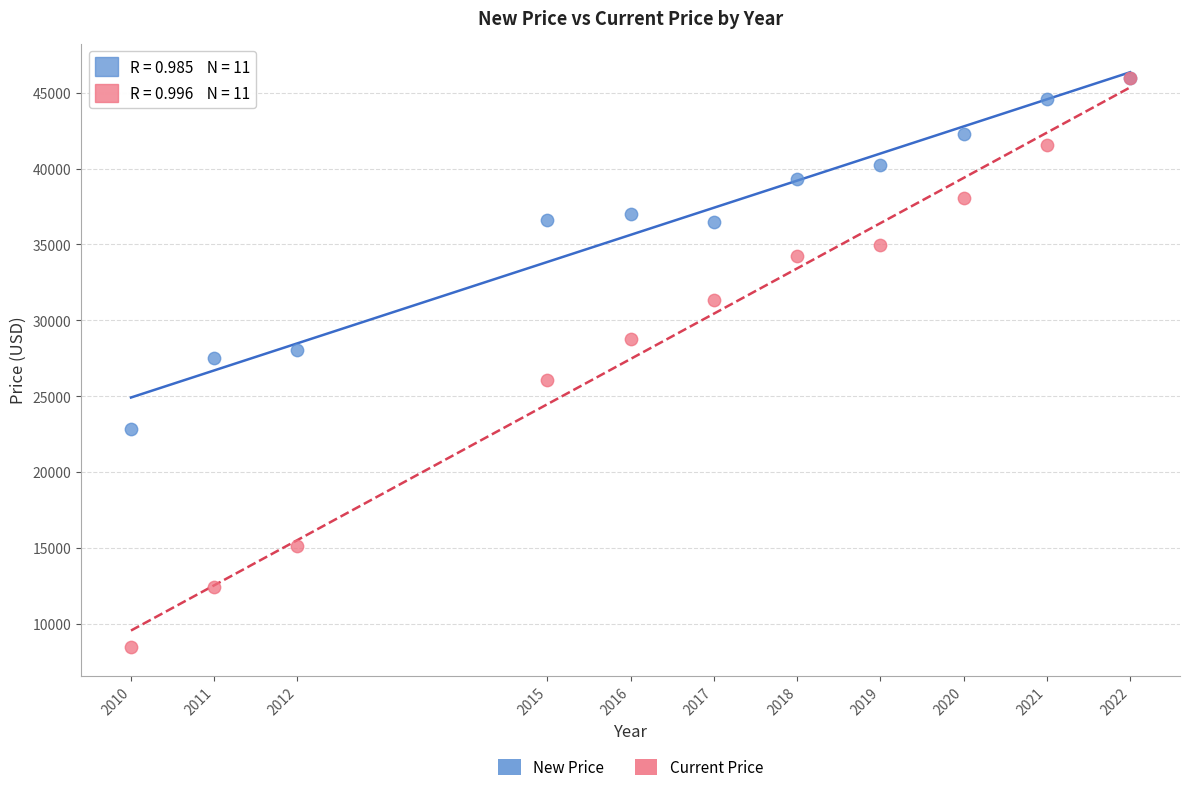

What are all the series names shown in the legend?

New Price, Current Price